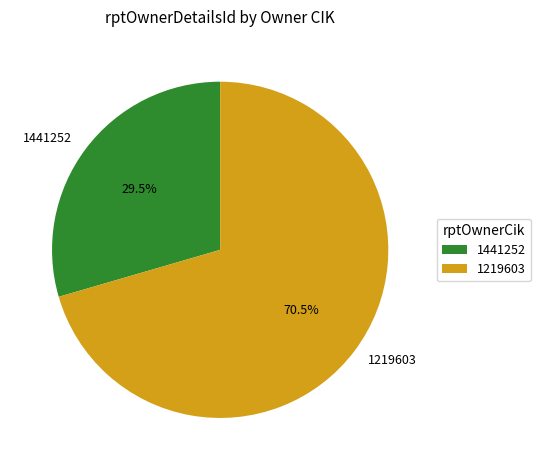

Which has a higher value, 1219603 or 1441252?

1219603